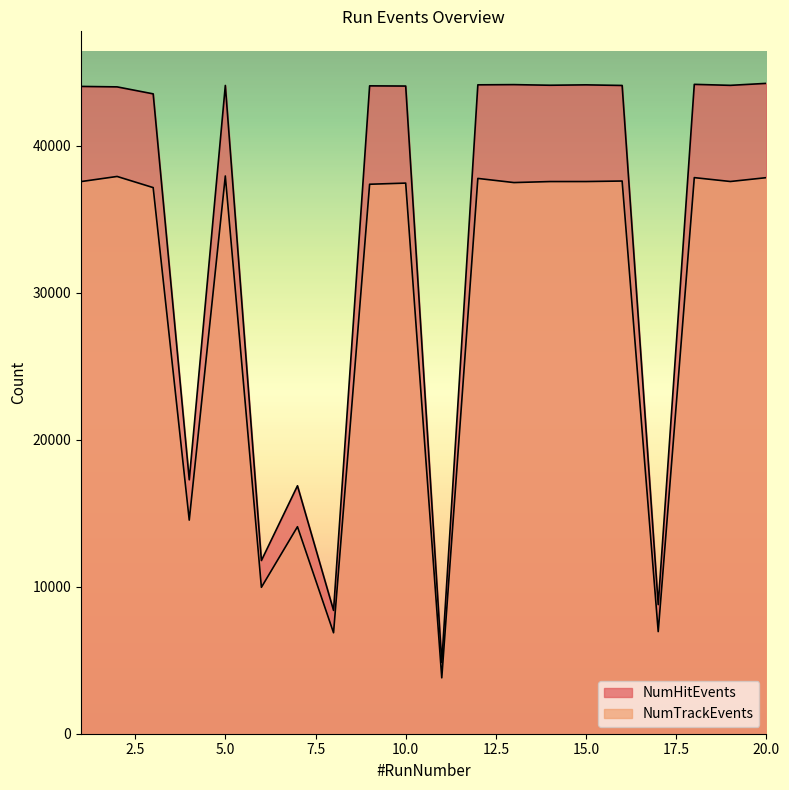

List the labels in order of NumTrackEvents value, smallest first.

11, 8, 17, 6, 7, 4, 3, 9, 10, 13, 1, 14, 15, 19, 16, 12, 20, 18, 2, 5